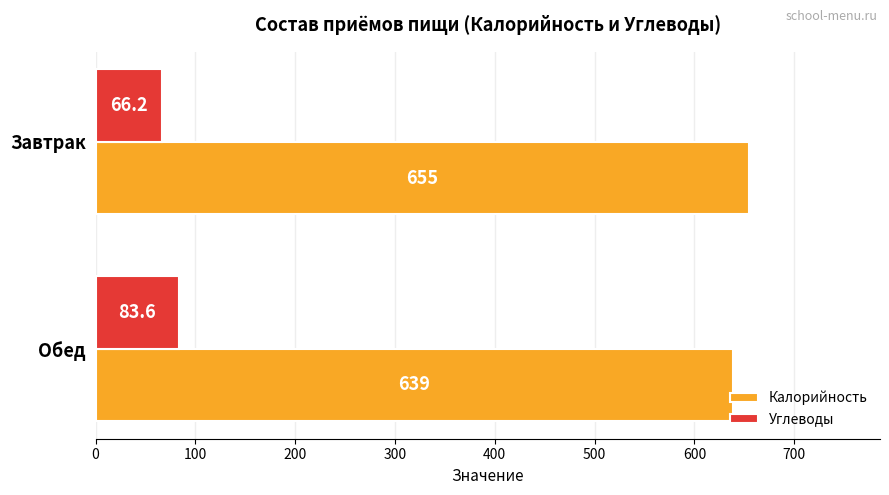

What are all the series names shown in the legend?

Калорийность, Углеводы